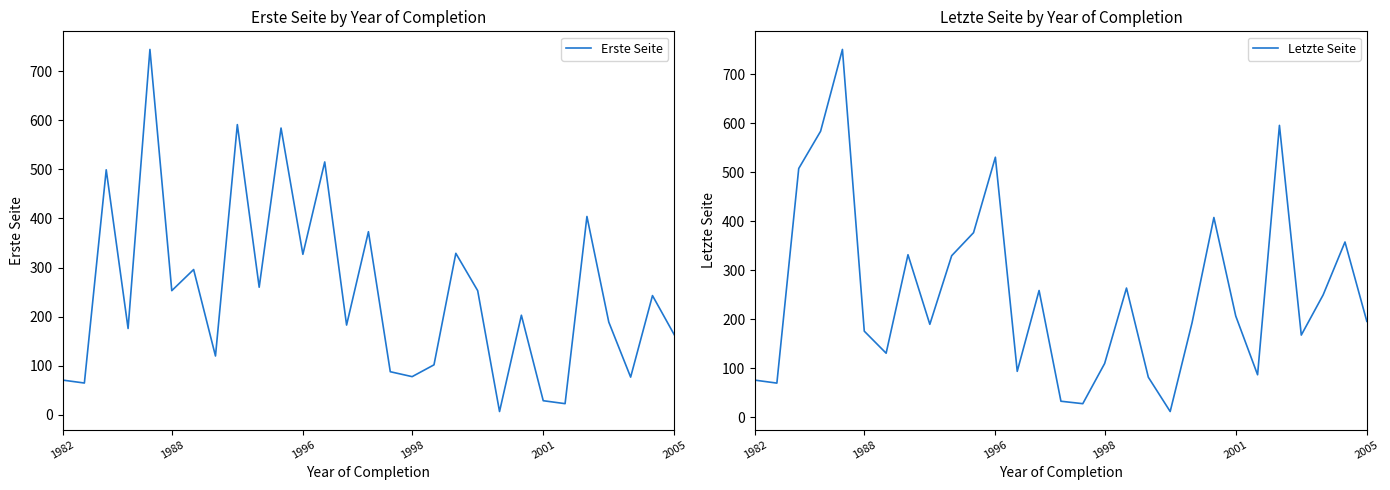

Which series changed the most between 19 and 24?

Letzte Seite